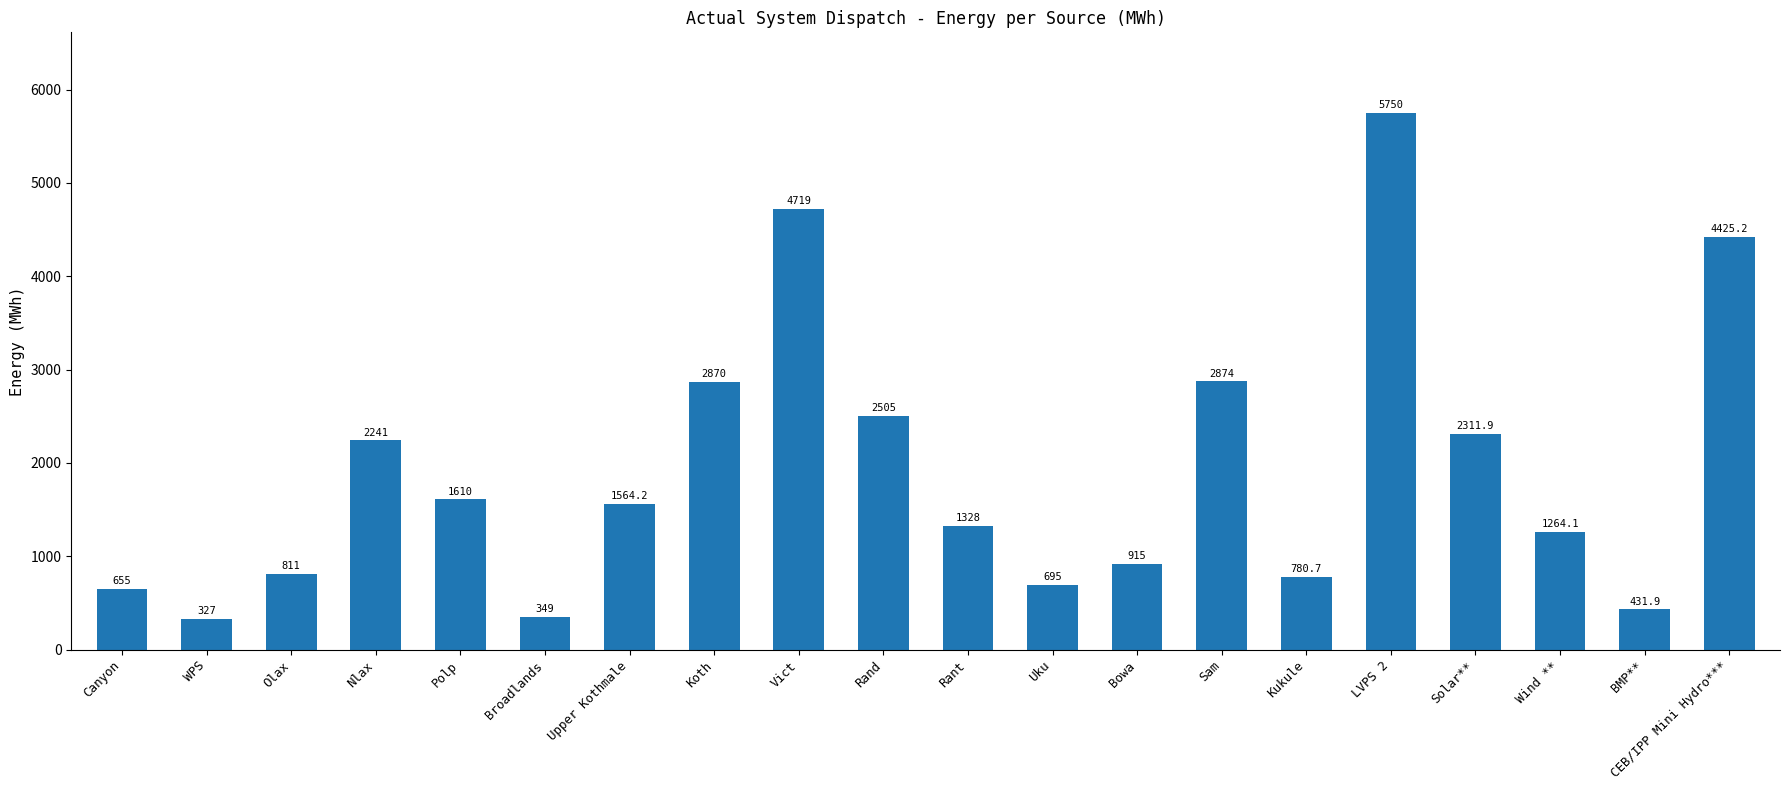

What position from the left is Canyon?

1